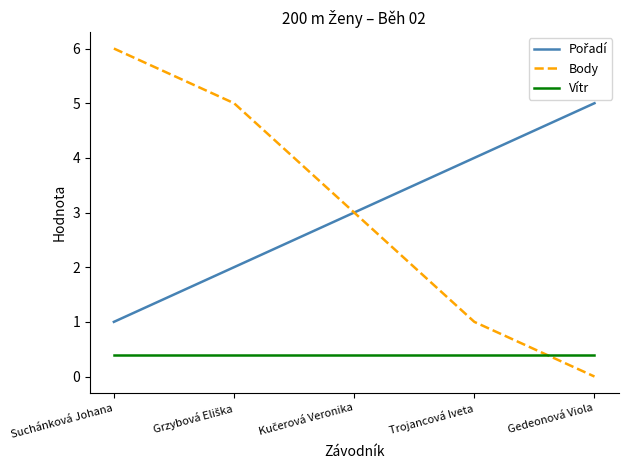

Which series has the largest range (max minus min)?

Body